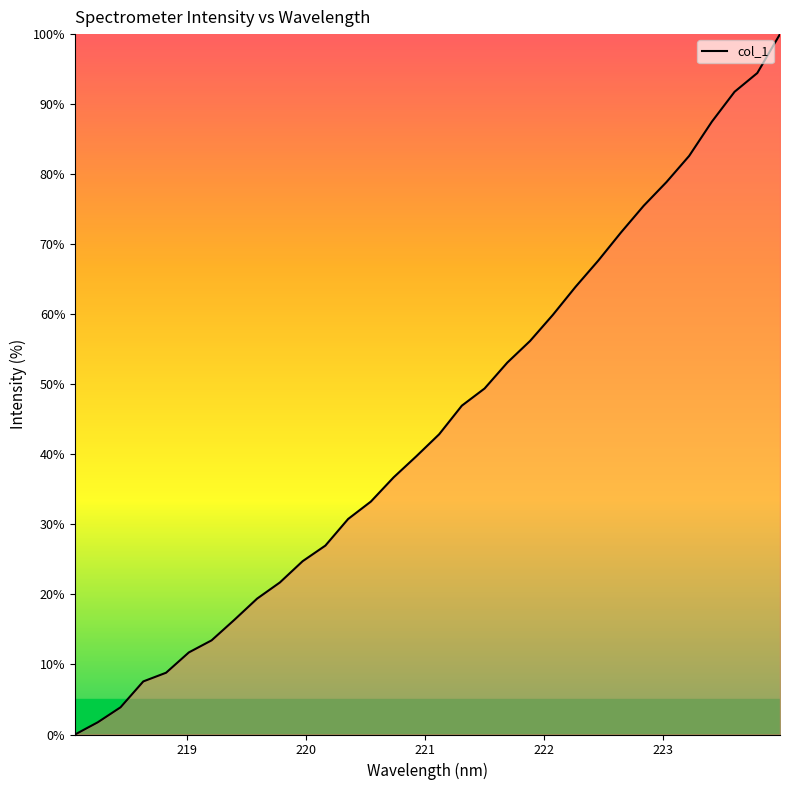

What is the greatest value displayed?

100.0